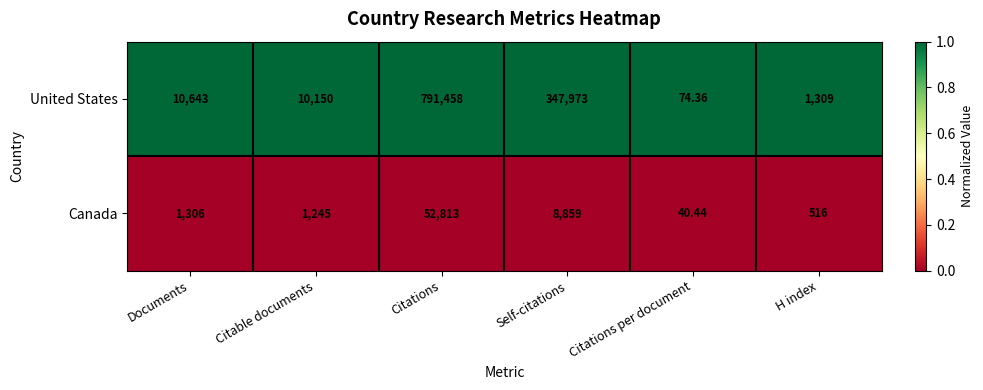

Which series has the largest range (max minus min)?

United States